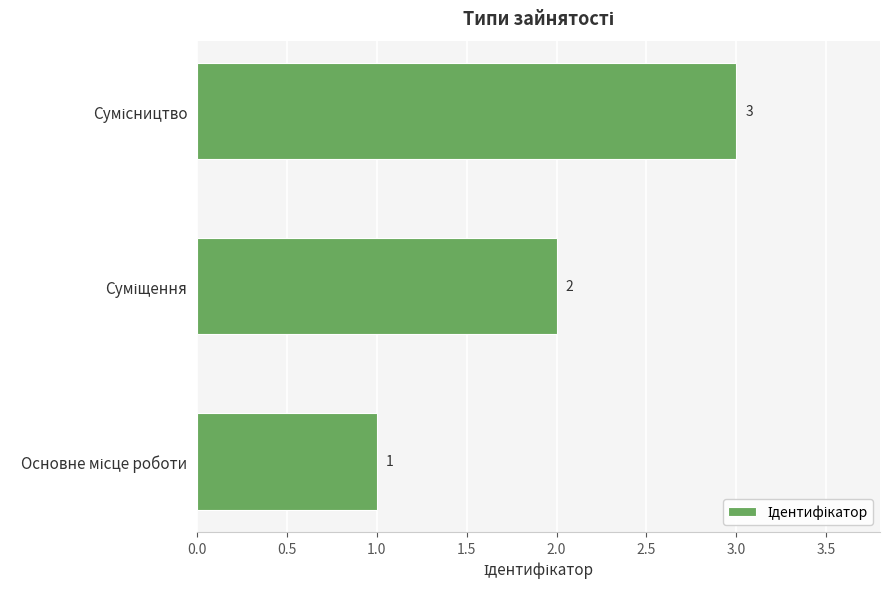

How many values are between 1 and 3?

3